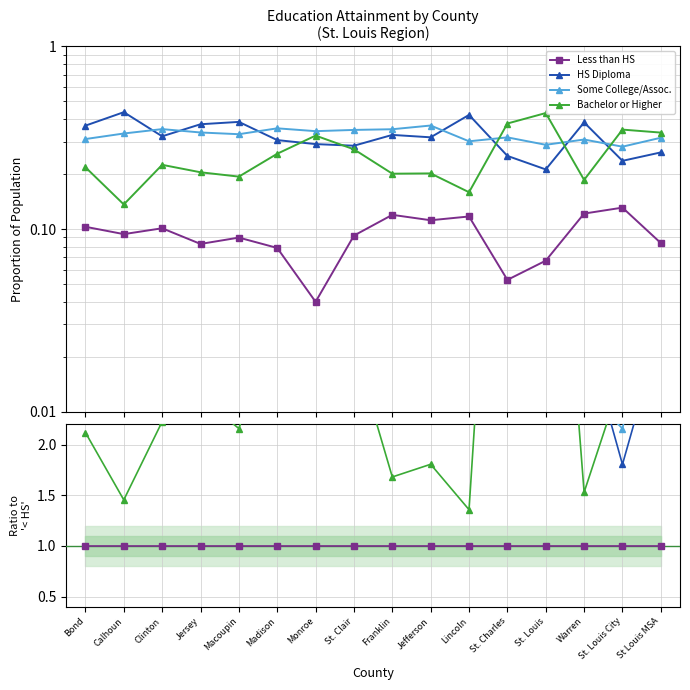

Where is Some College/Assoc. nearest to the value 5?

Madison